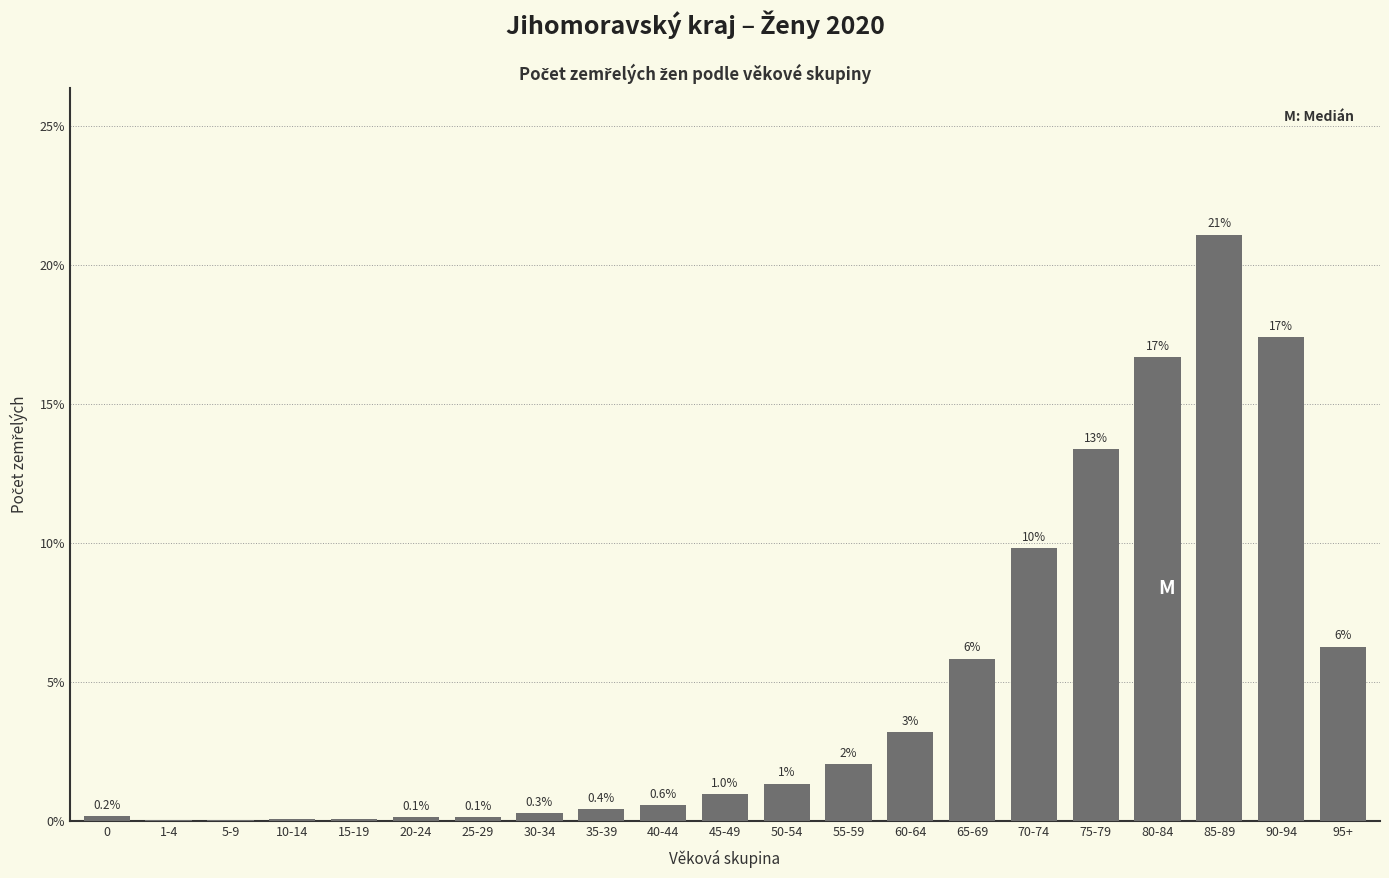

Between 35-39 and 60-64, which is larger?

60-64